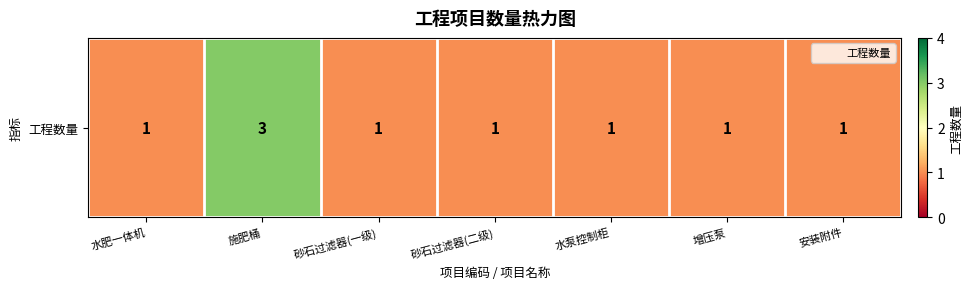

At which category does the chart reach its peak across all series?

施肥桶